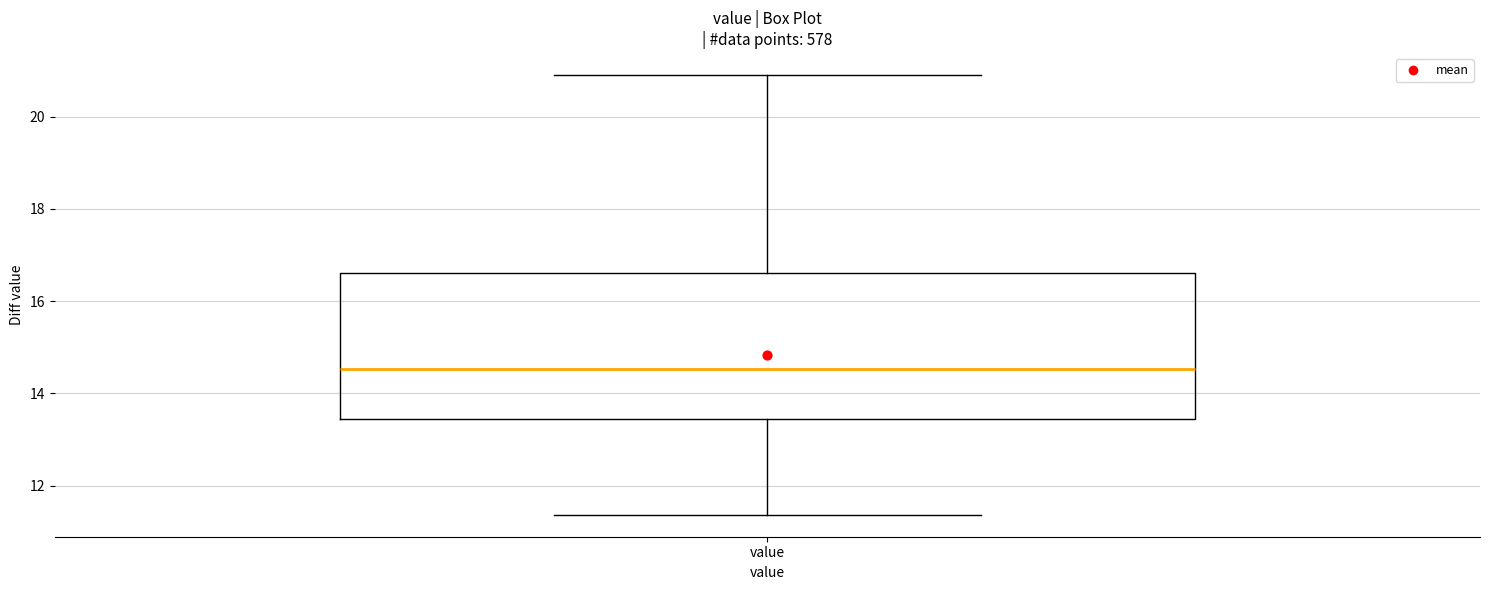

Where is the lower edge of the box for value on the y-axis? The values are not printed on the chart, so give them approximately, as read against the axis.

13.4